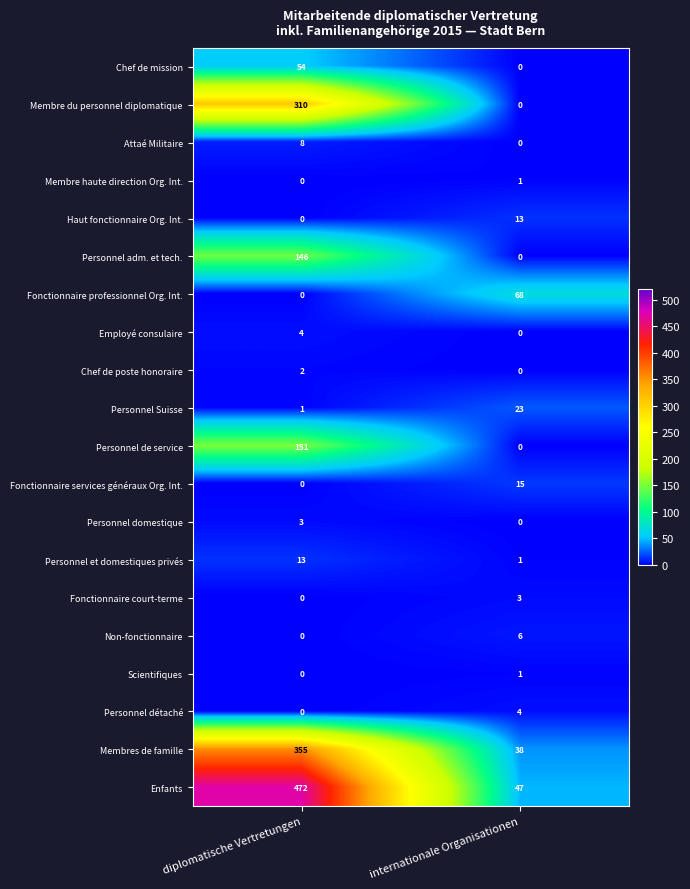

What is the spread (max minus min) of values at diplomatische Vertretungen?

472